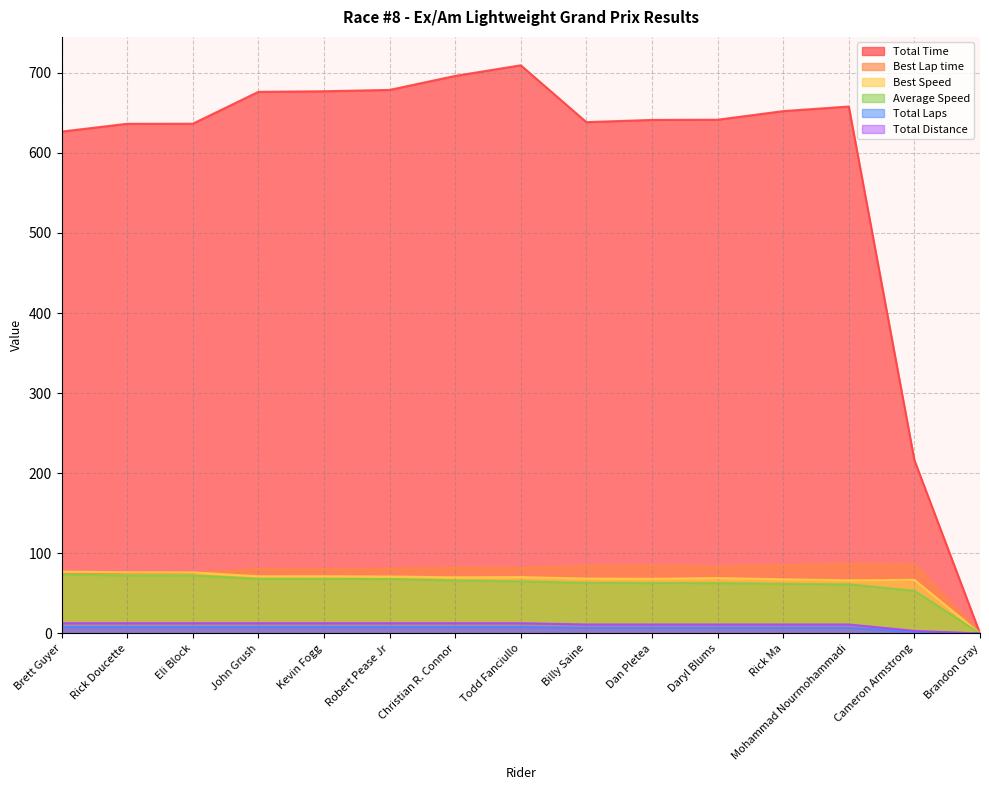

At which category does Best Lap time reach its first local peak?

John Grush